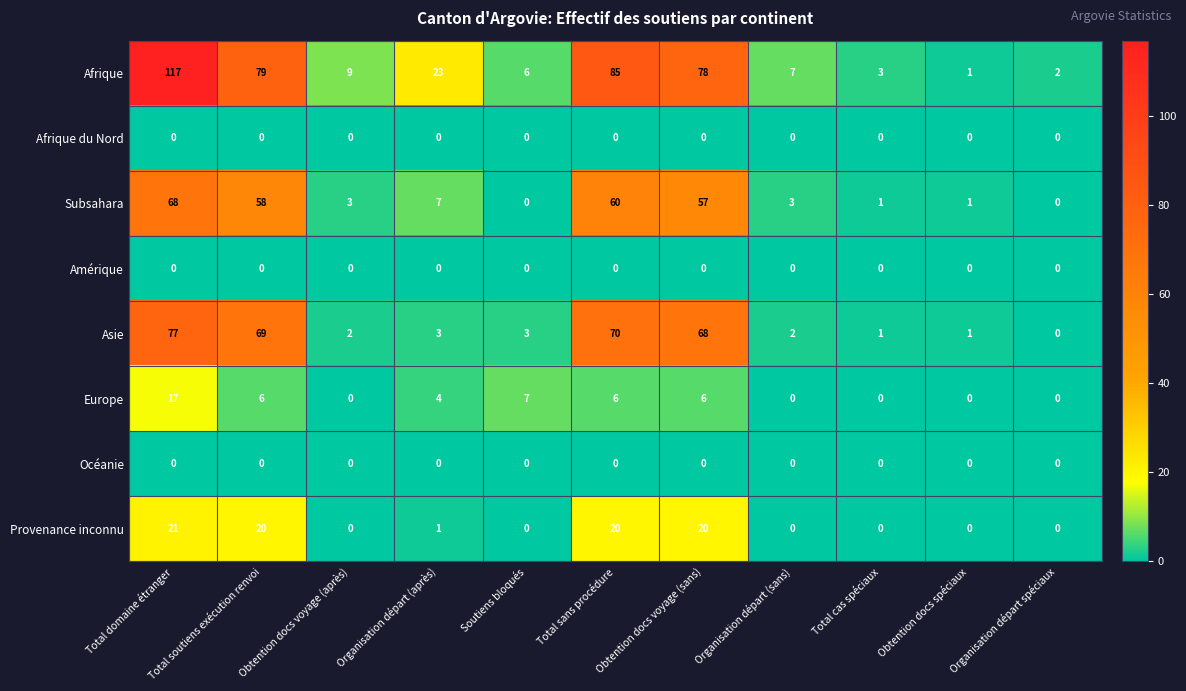

Which category has the highest value across all series?

Total domaine étranger